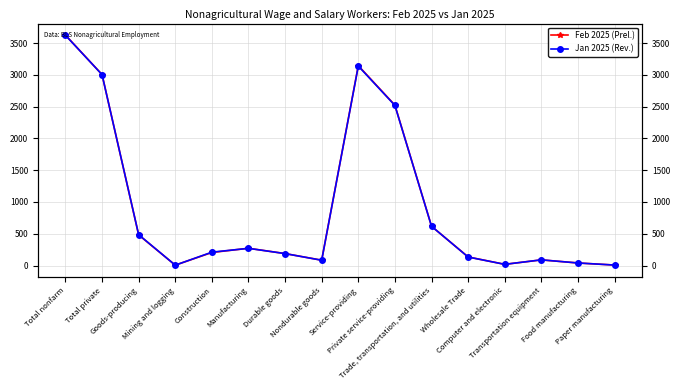

How many interior local valleys does the Jan 2025 (Rev.) series have?

3